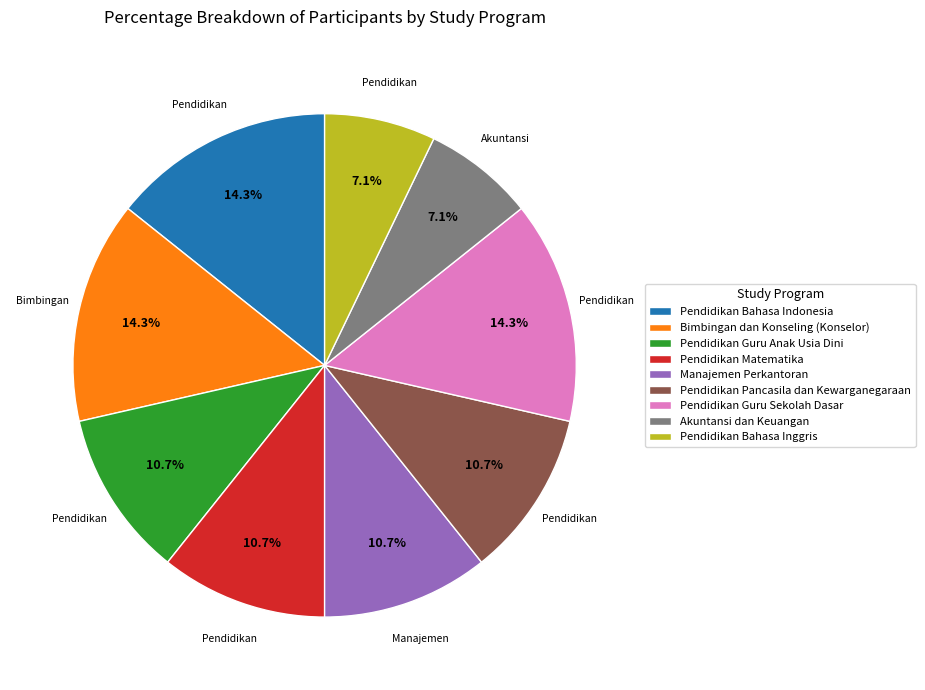

Does any single category account for the majority?

No